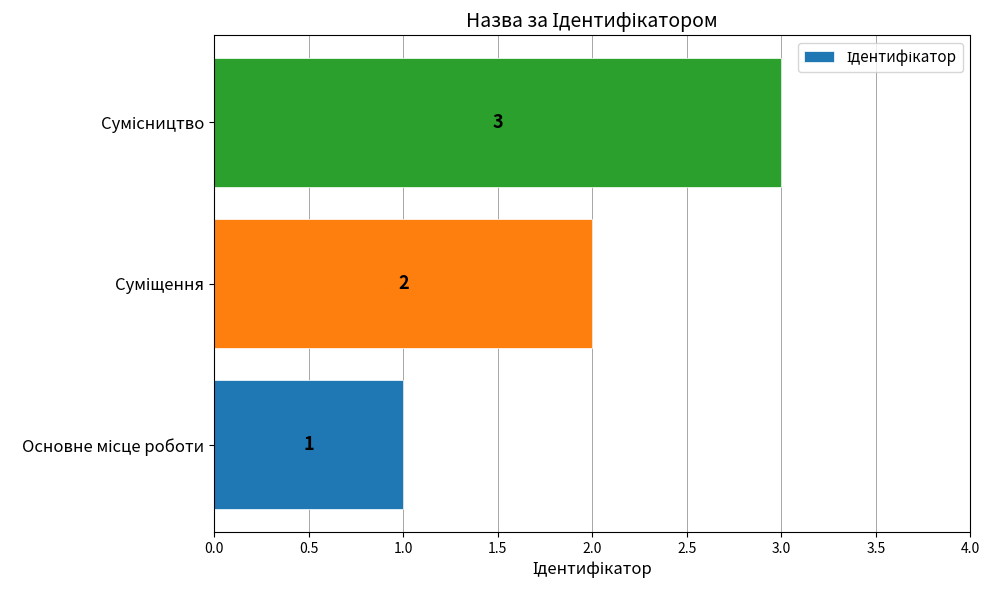

How many values are between 1 and 3?

3